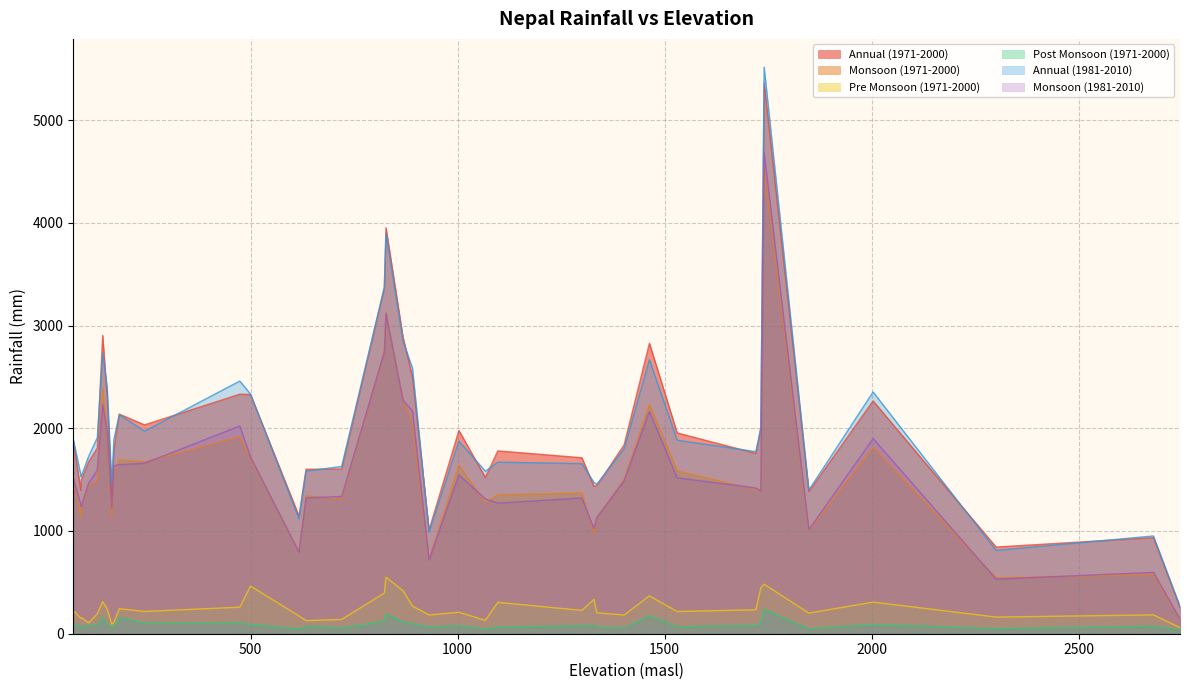

List the series in order of their peak value, highest first.

Annual (1981-2010), Annual (1971-2000), Monsoon (1981-2010), Monsoon (1971-2000), Pre Monsoon (1971-2000), Post Monsoon (1971-2000)